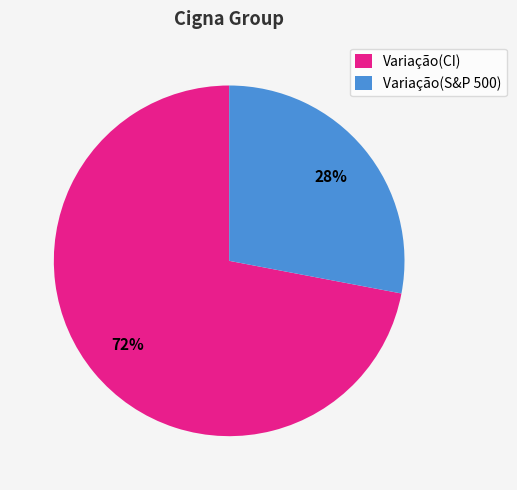

How many segments does this pie chart have?

2